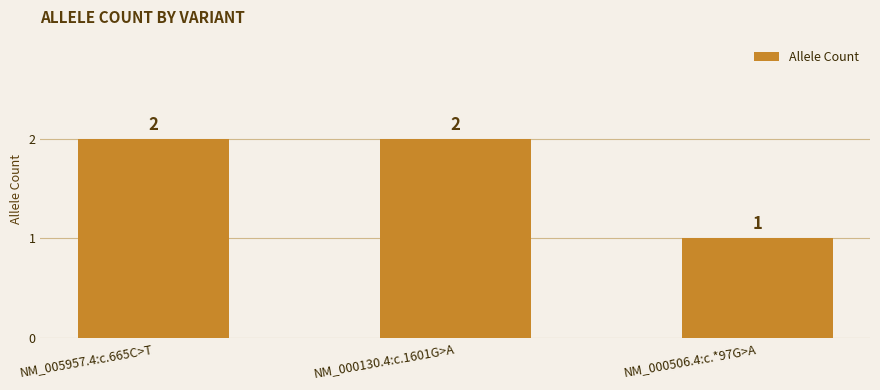

What is the difference between the second highest and minimum values?

1